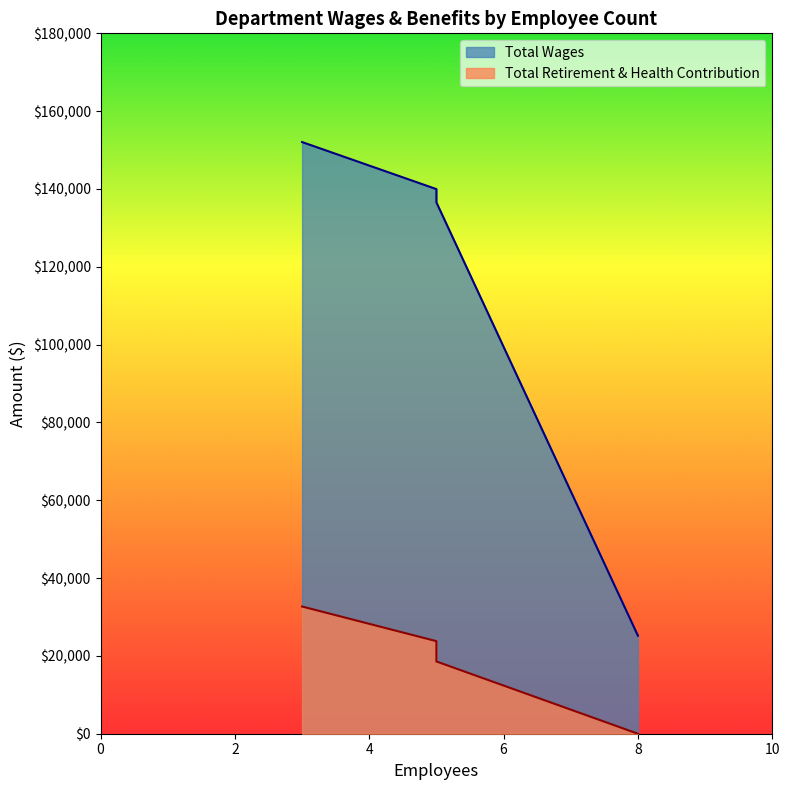

True or false: Total Retirement & Health Contribution and Total Wages cross at least once.

False